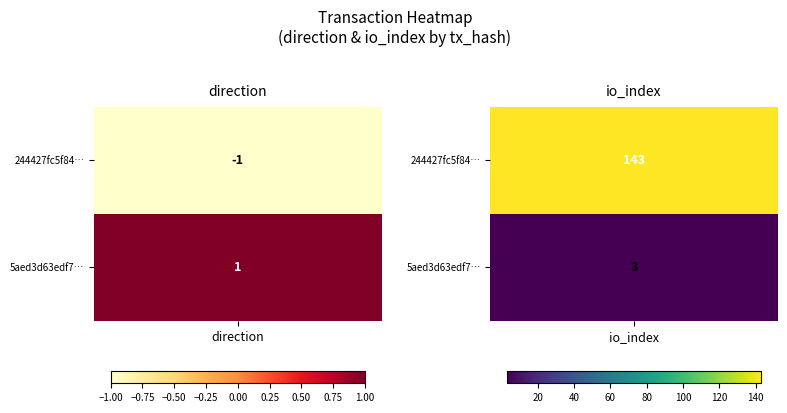

Rank the series by their average value, from lowest to highest.

5aed3d63edf72d744614061ed97b0192733b9d7, 244427fc5f84ac75311ac9e97ed7ed42efa2c1b